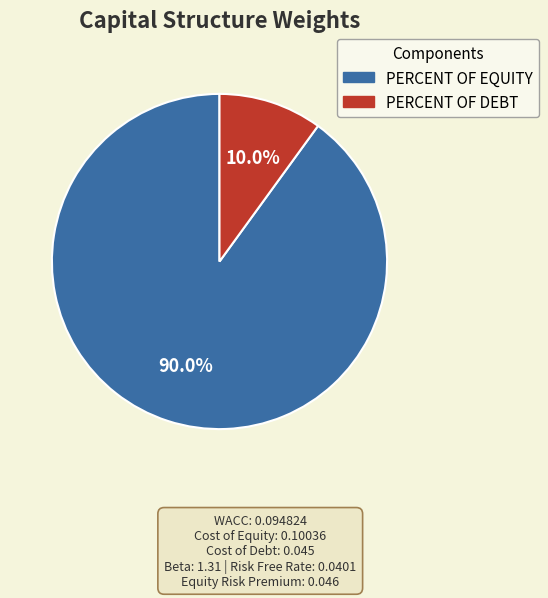

Which category has the biggest portion of the pie?

PERCENT OF EQUITY